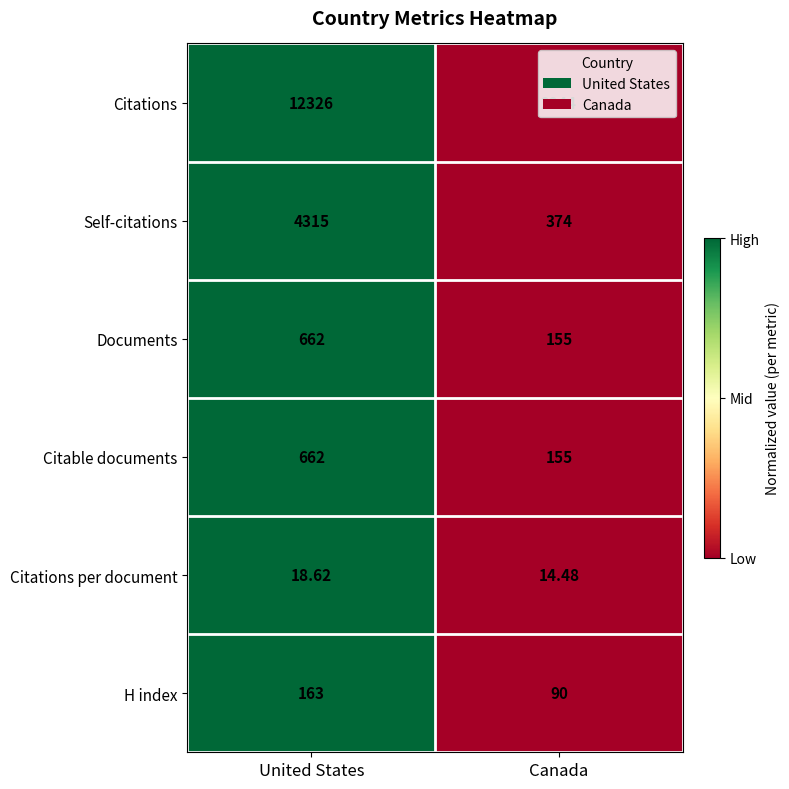

Rank the categories by Citations per document value from lowest to highest.

Canada, United States